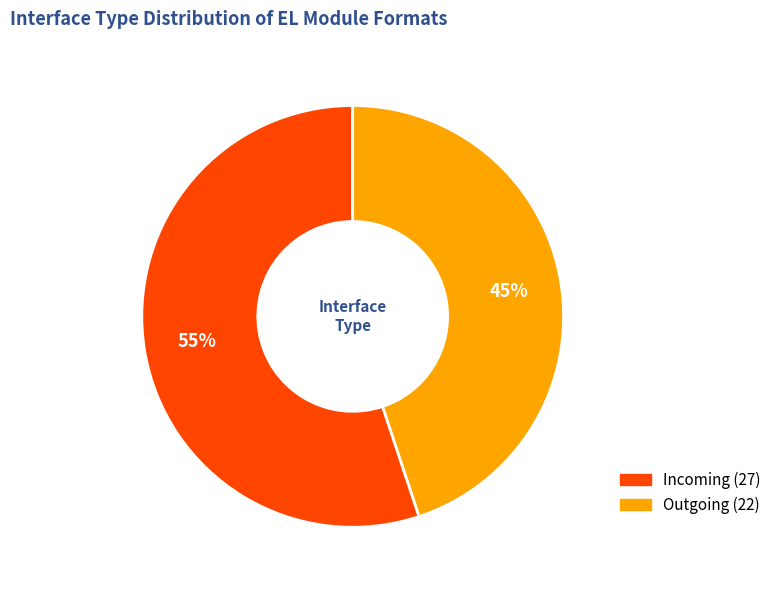

What is the ratio of the value at Incoming to the value at Outgoing?

1.2